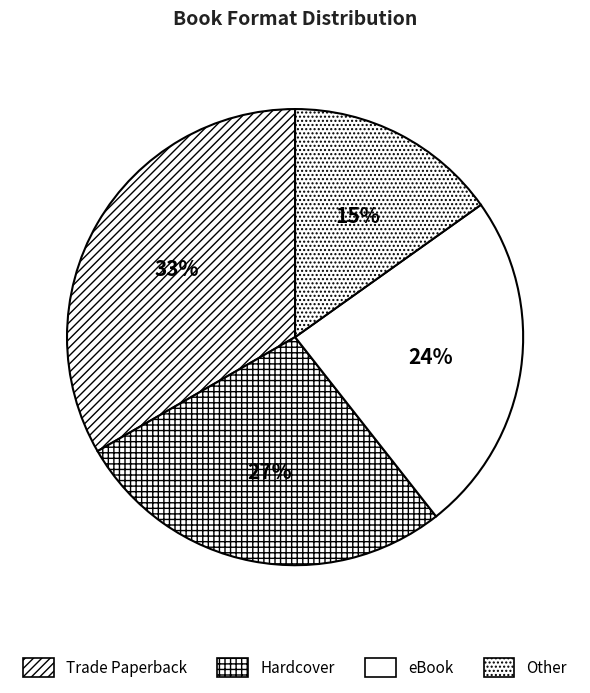

To the nearest percent, what is the average slice percentage?

25%